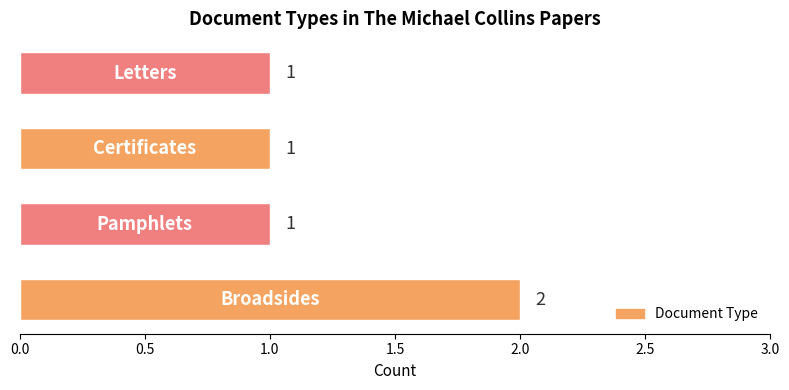

Count the values in the range 1 to 2.

4